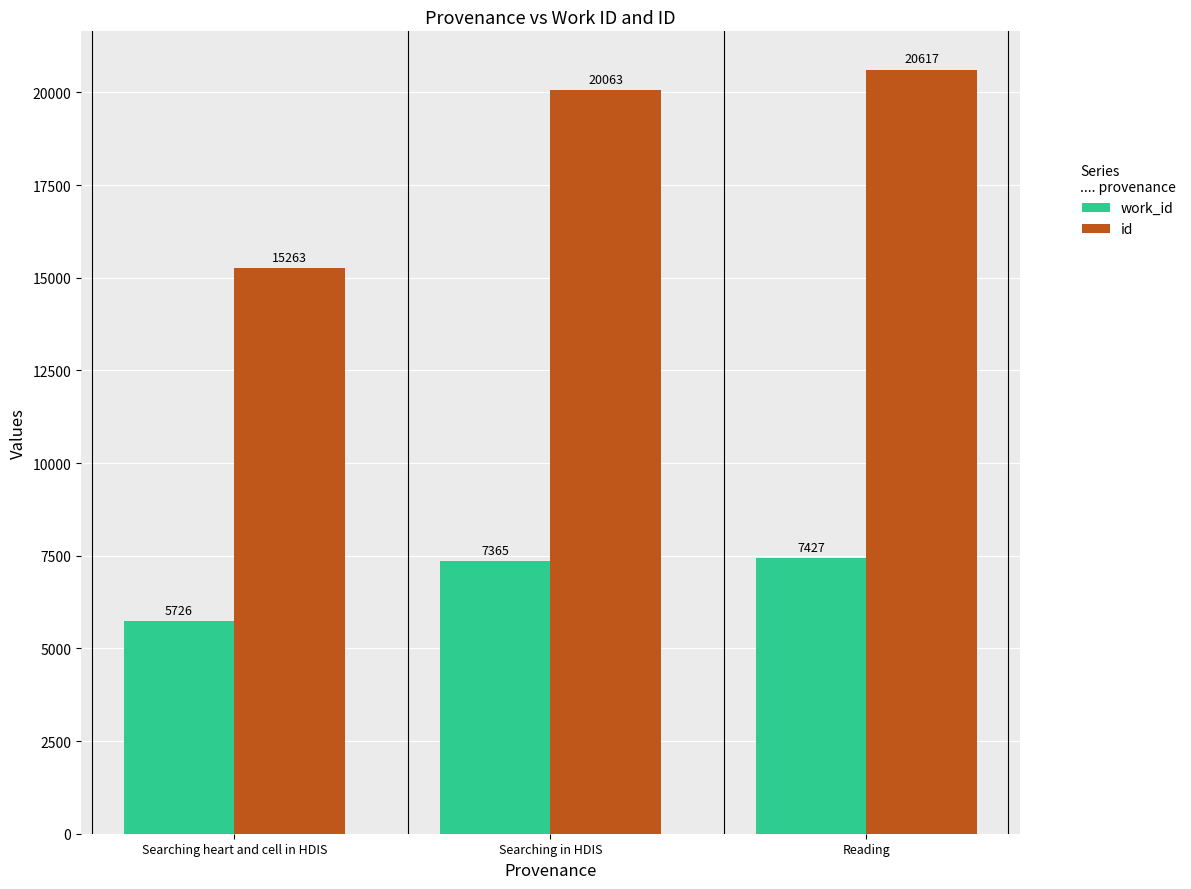

What is the label of the 3rd bar from the left?

Reading